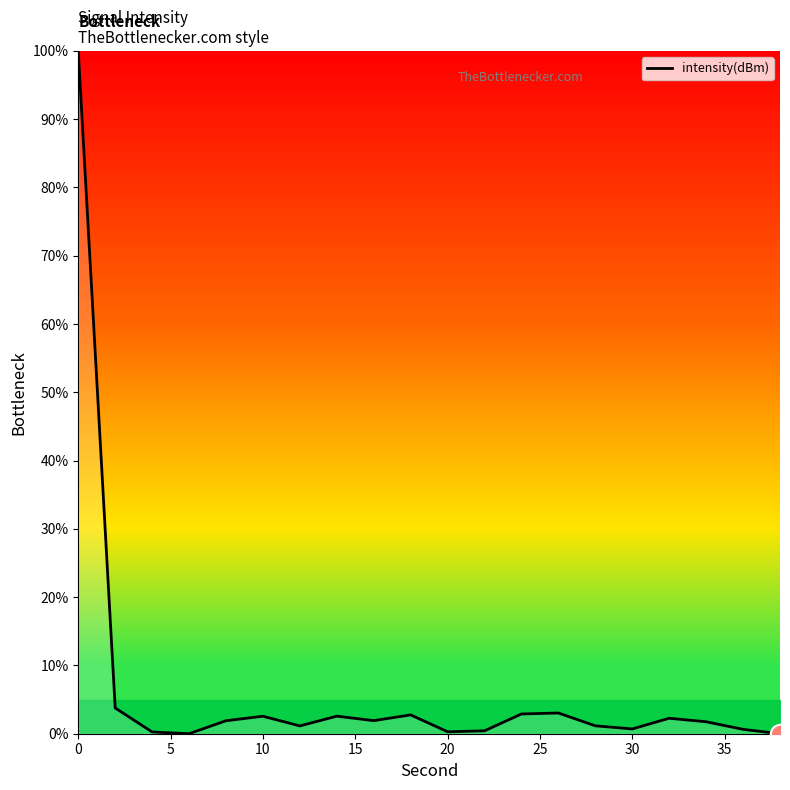

What is the greatest value displayed?

100.0